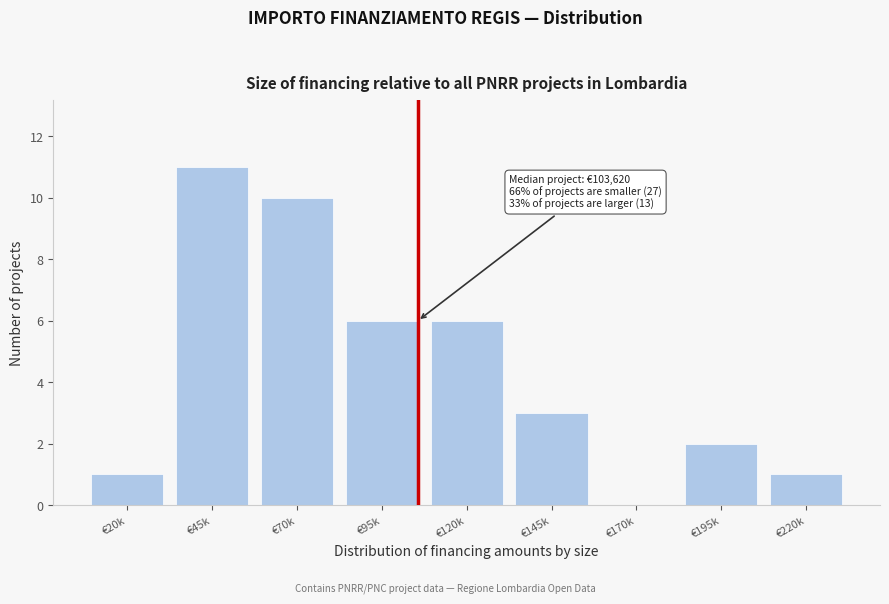

Reading left to right, what are all the values shown in this chart?

€20k=1	€45k=11	€70k=10	€95k=6	€120k=6	€145k=3	€170k=0	€195k=2	€220k=1